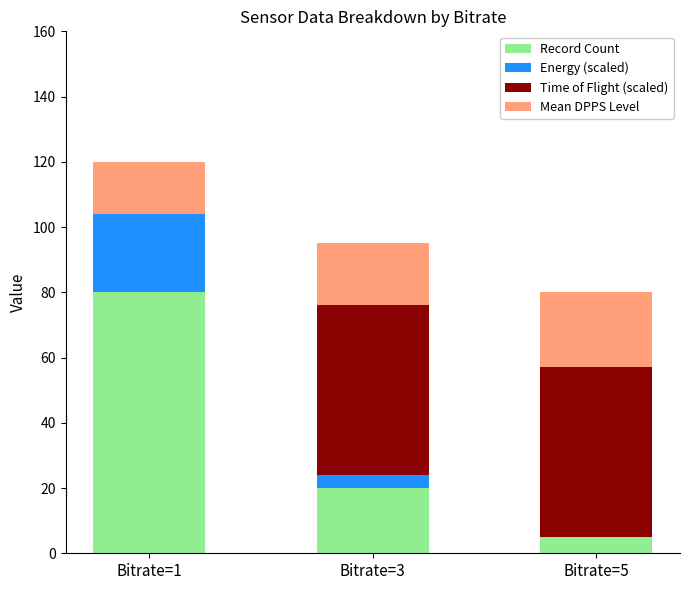

Reading left to right, transcribe the values for Record Count.

Bitrate=1=80	Bitrate=3=20	Bitrate=5=5